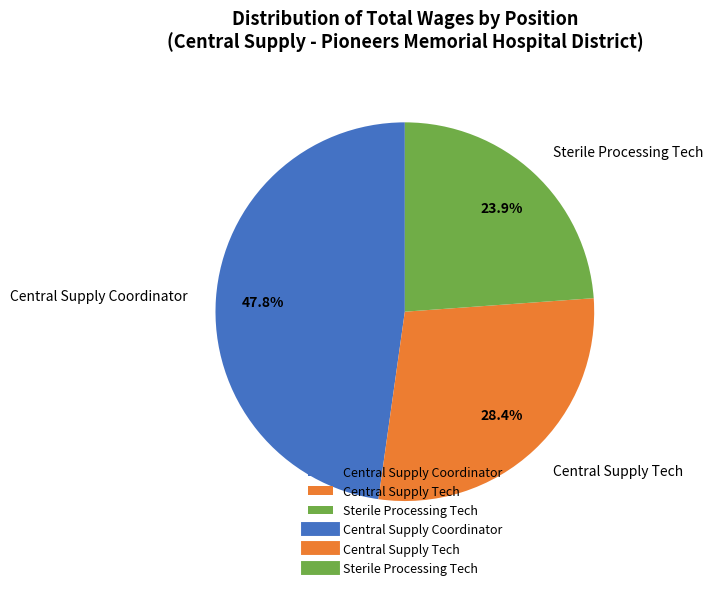

To the nearest percent, what portion does Central Supply Tech represent?

28%